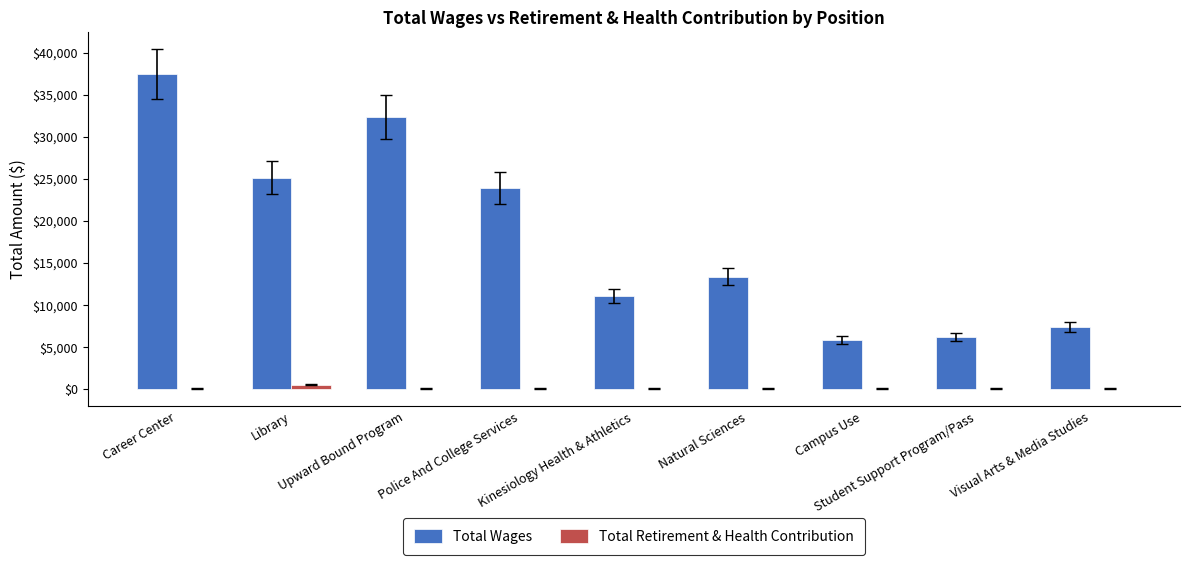

True or false: Total Wages has a value of 2229 at Visual Arts & Media Studies.

False